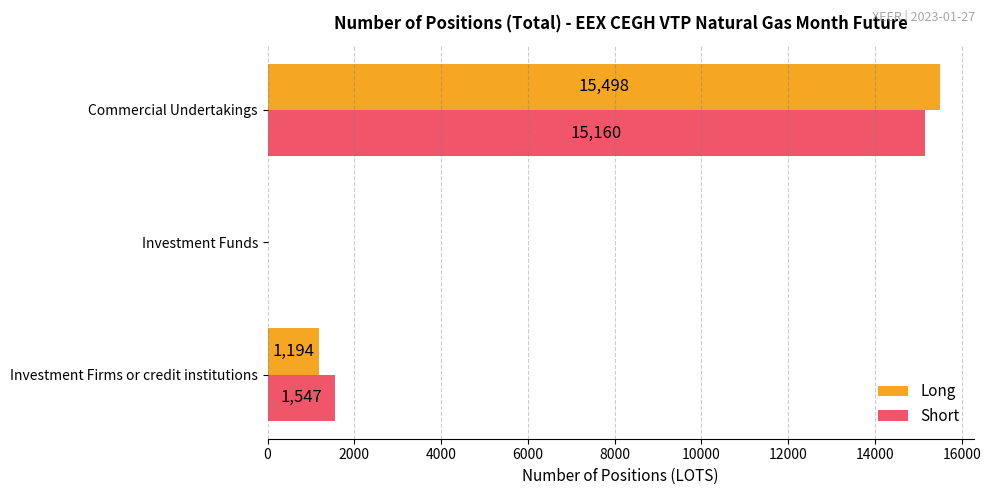

What is the sum of the Long values at Investment Firms or credit institutions and Commercial Undertakings?

16692